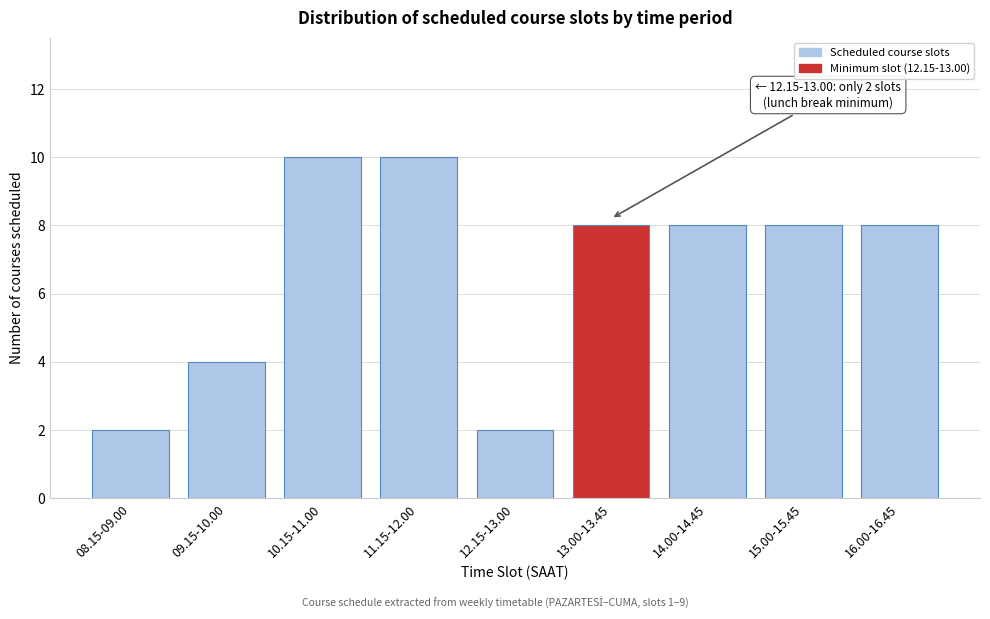

Reading right to left, transcribe all the data shown in this chart.

16.00-16.45=8	15.00-15.45=8	14.00-14.45=8	13.00-13.45=8	12.15-13.00=2	11.15-12.00=10	10.15-11.00=10	09.15-10.00=4	08.15-09.00=2